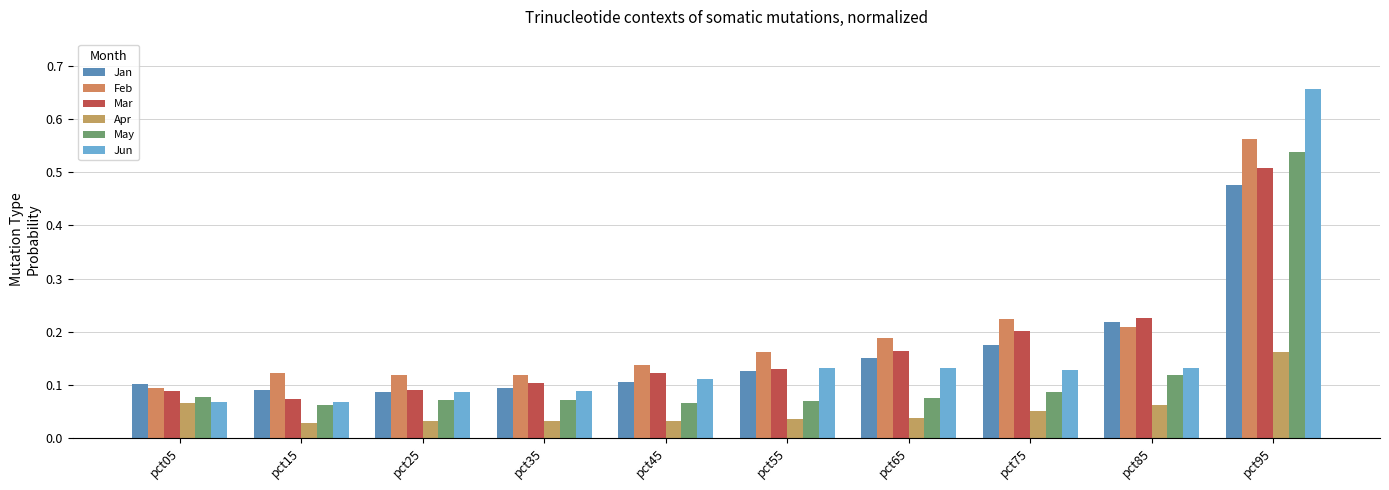

At how many categories does at least one series exceed 0?

10